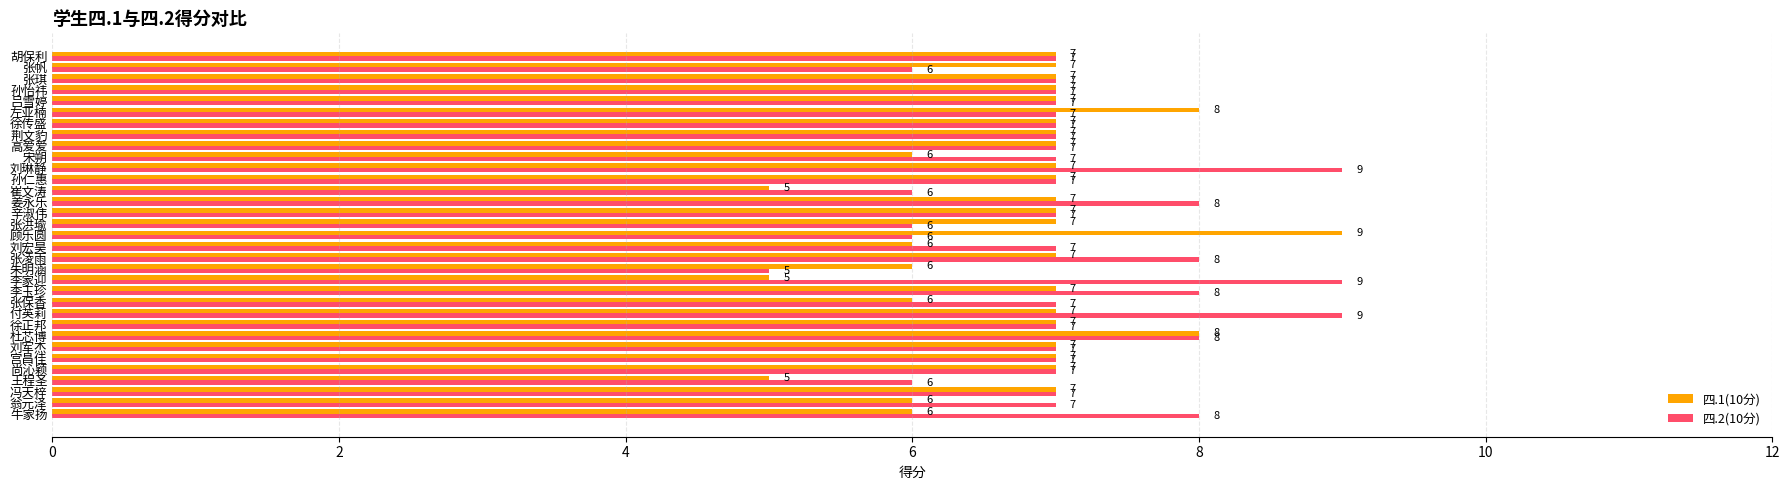

The value of 四.2(10分) at 李家迎 is 9. True or false?

True